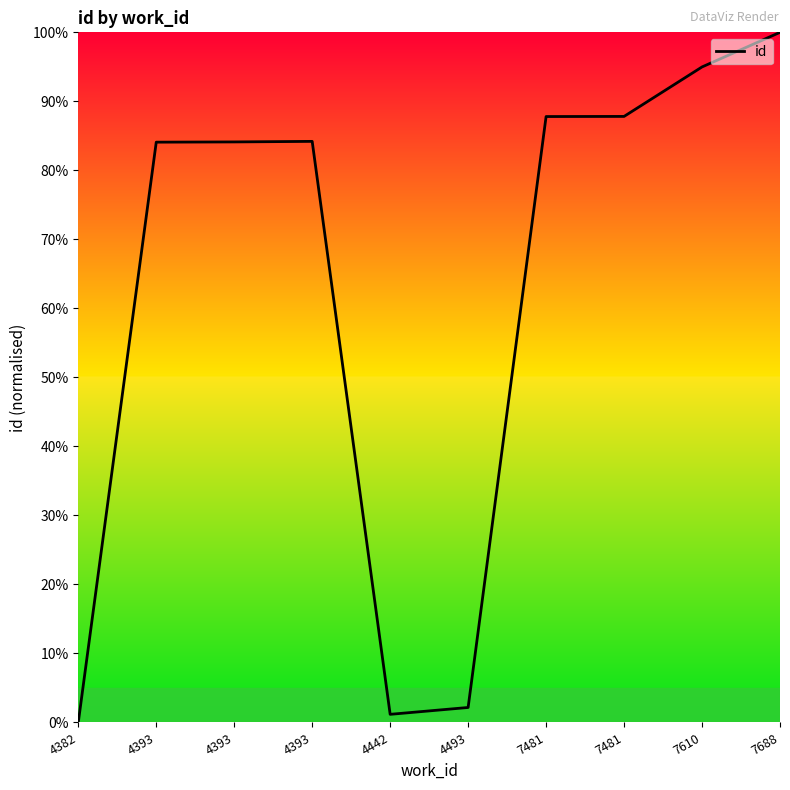

Which has a higher value, 7481 or 4382?

7481